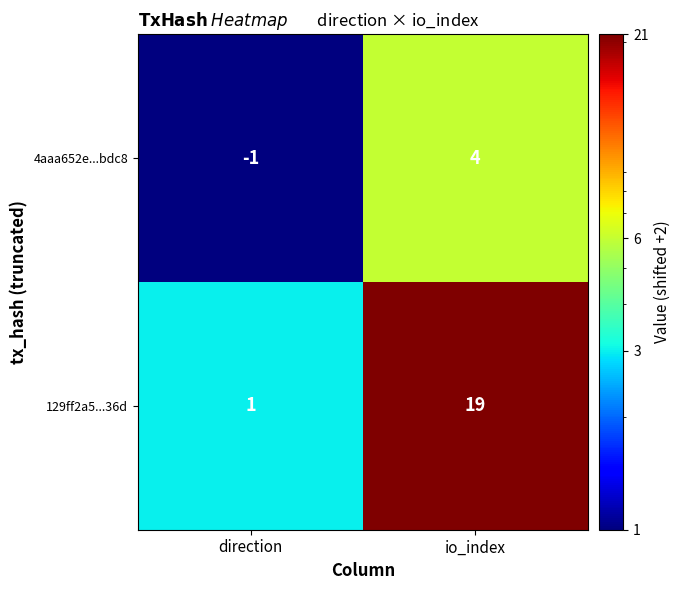

What is the difference between the maximum and minimum values in the 129ff2a5...36d series?

18